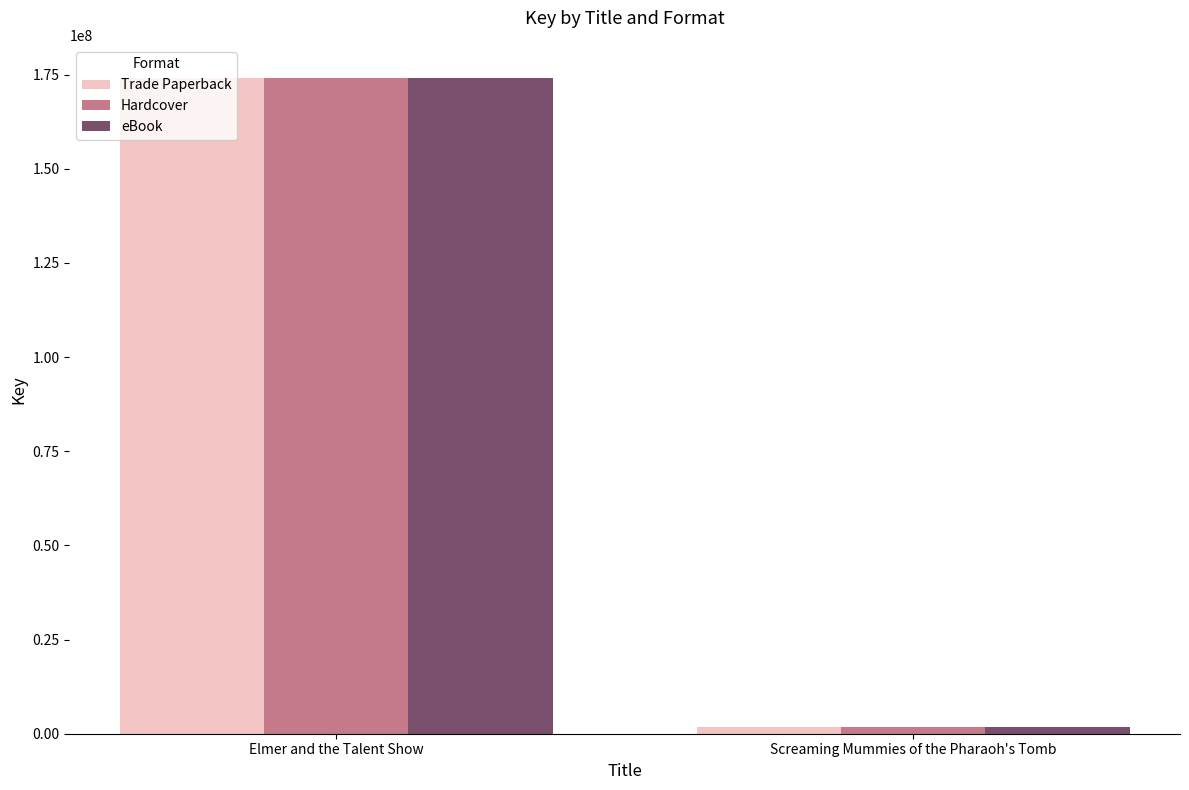

At which category does the chart reach its minimum across all series?

Screaming Mummies of the Pharaoh's Tomb